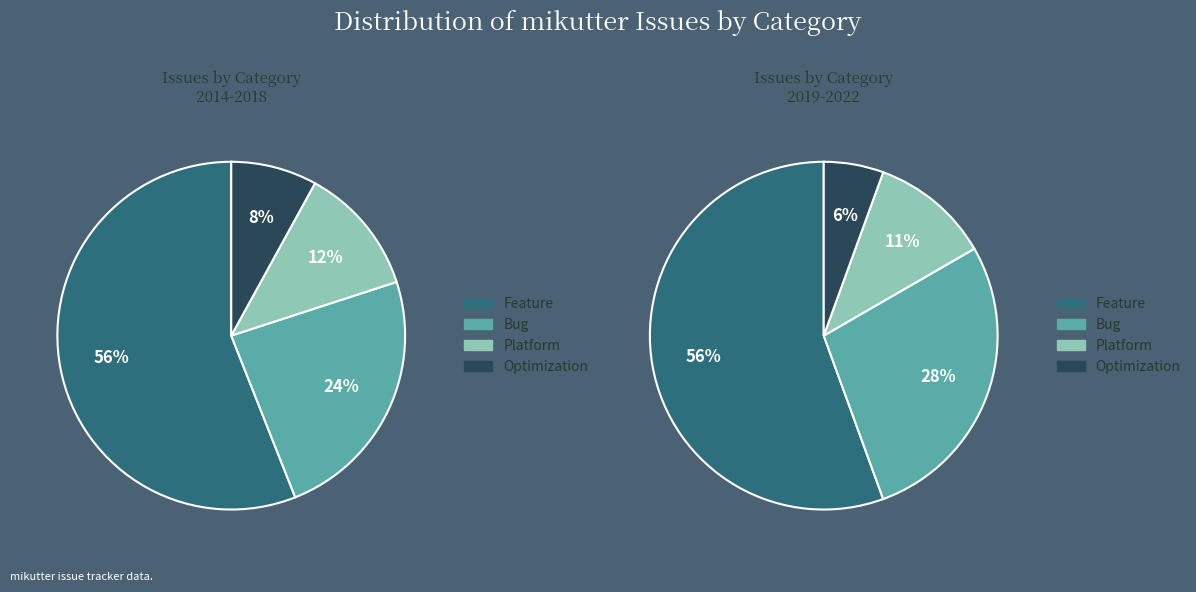

Is the sum of 25 and 1 greater than half?

No